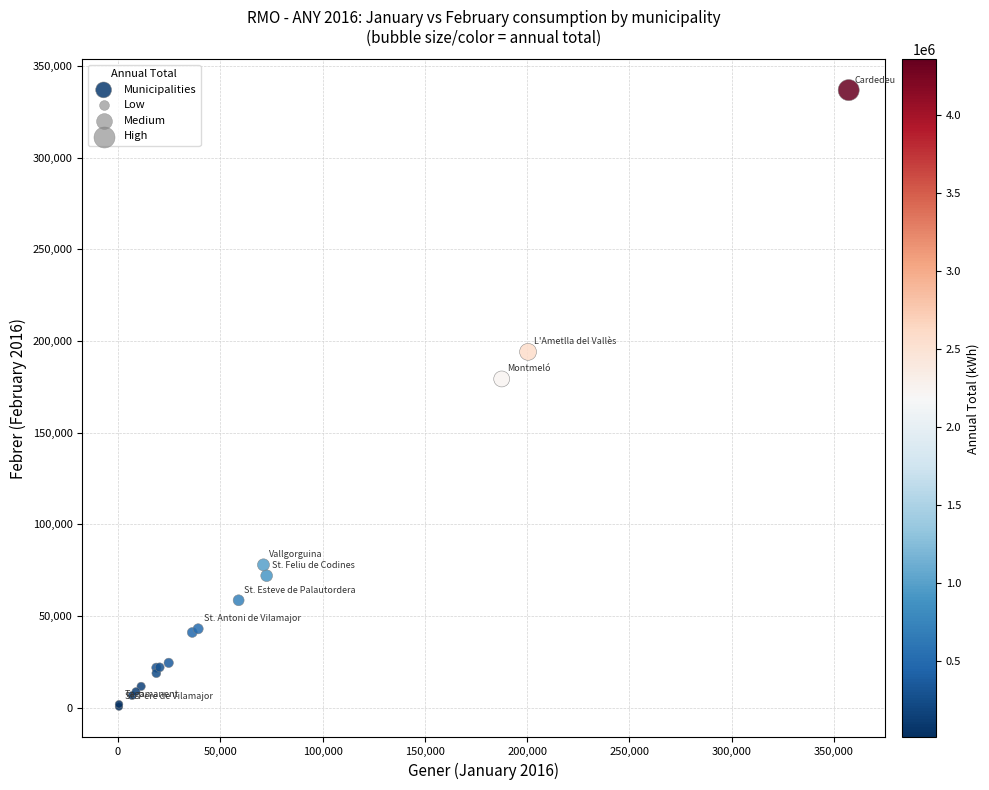

What Y value in the scatter plot is closest to 168711?

179300.0